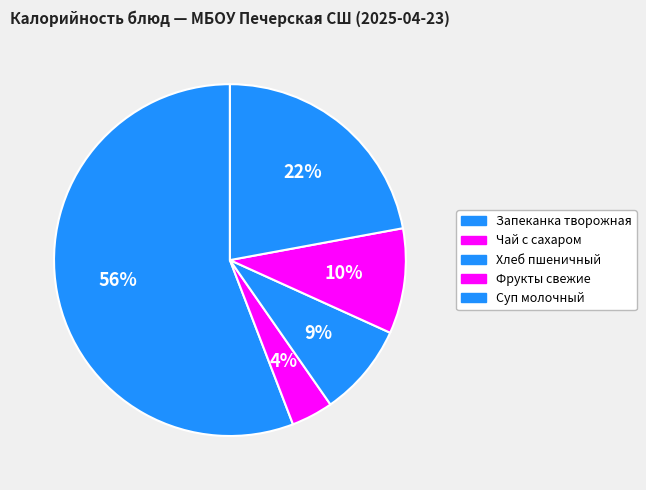

How many segments does this pie chart have?

5